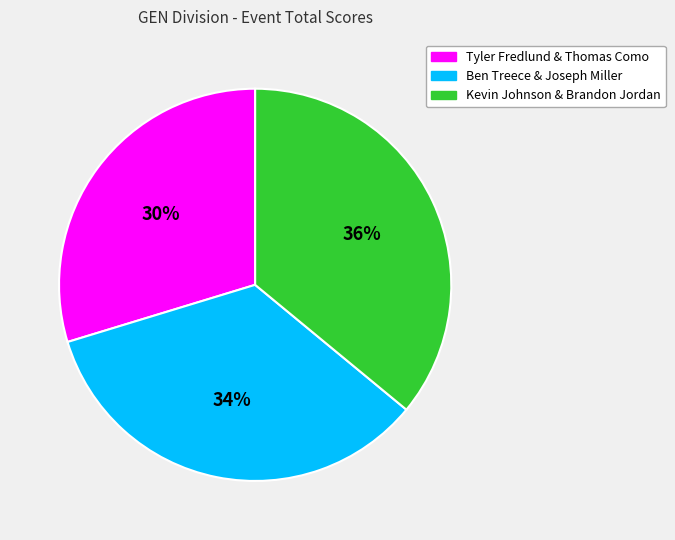

To the nearest percent, what percentage of the pie is Kevin Johnson & Brandon Jordan?

36%